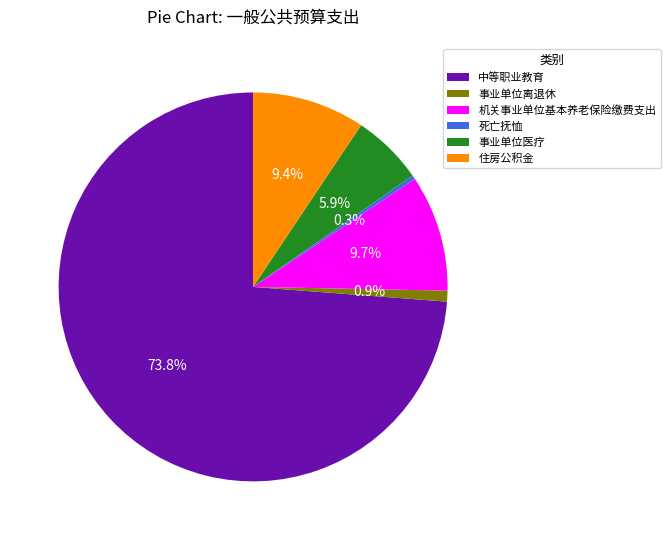

Between 中等职业教育 and 死亡抚恤, which is larger?

中等职业教育